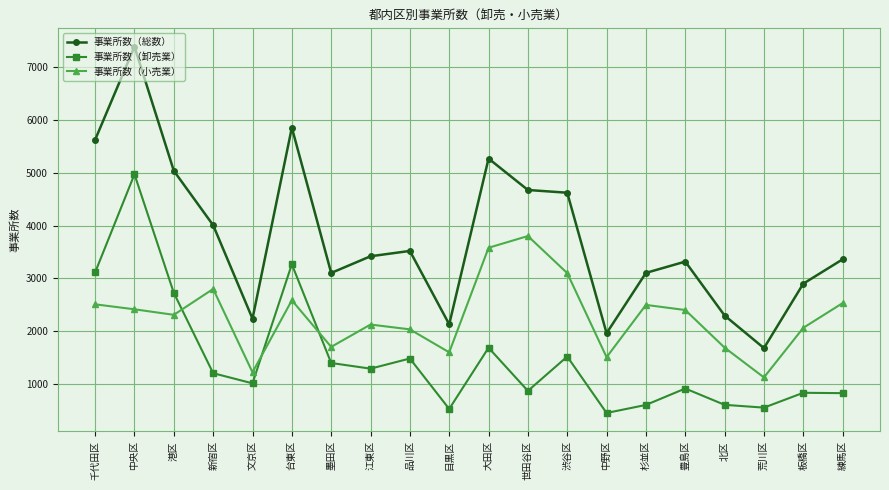

True or false: 事業所数（卸売業） has more than 0 interior local peaks.

True